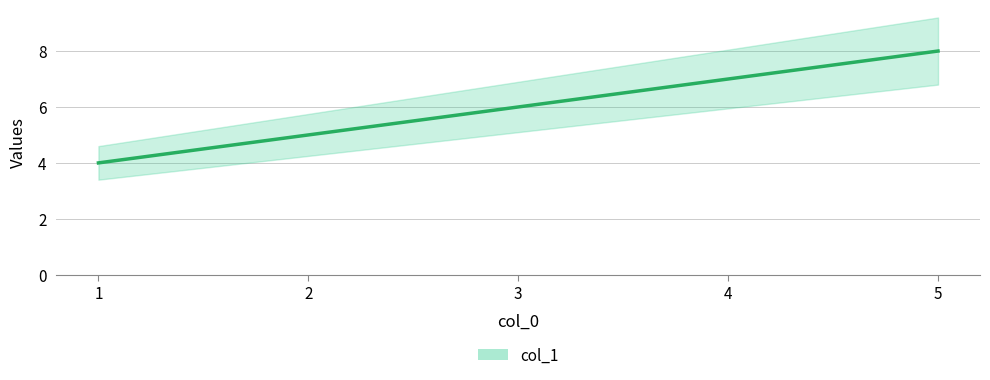

Which has a higher value, 4 or 1?

4